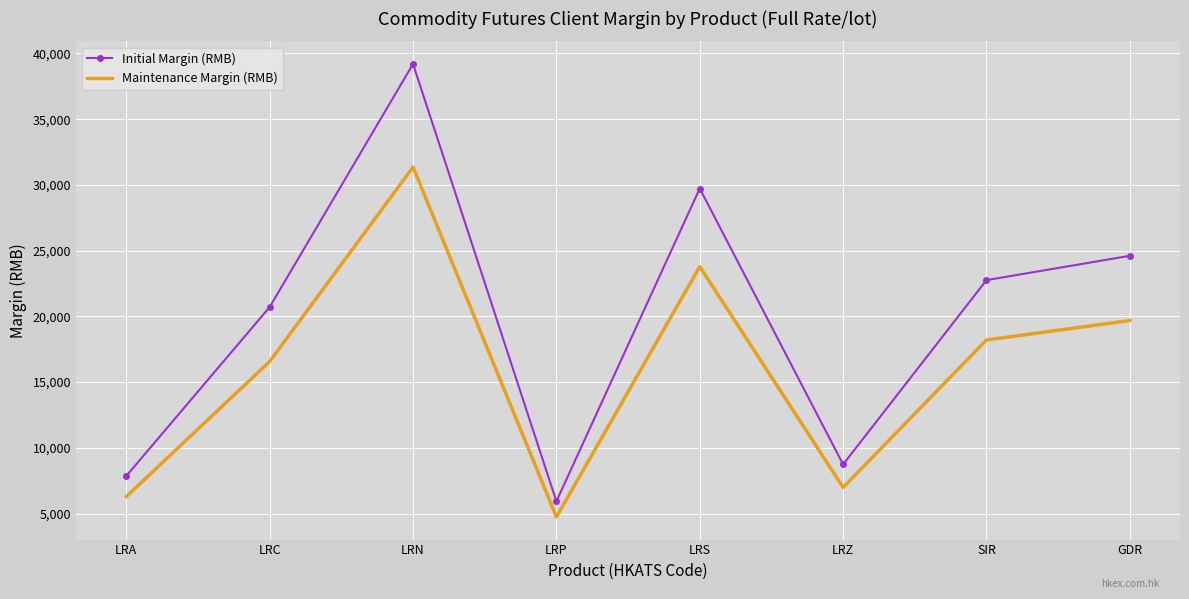

The Maintenance Margin (RMB) series shows 16566 at LRC. True or false?

True